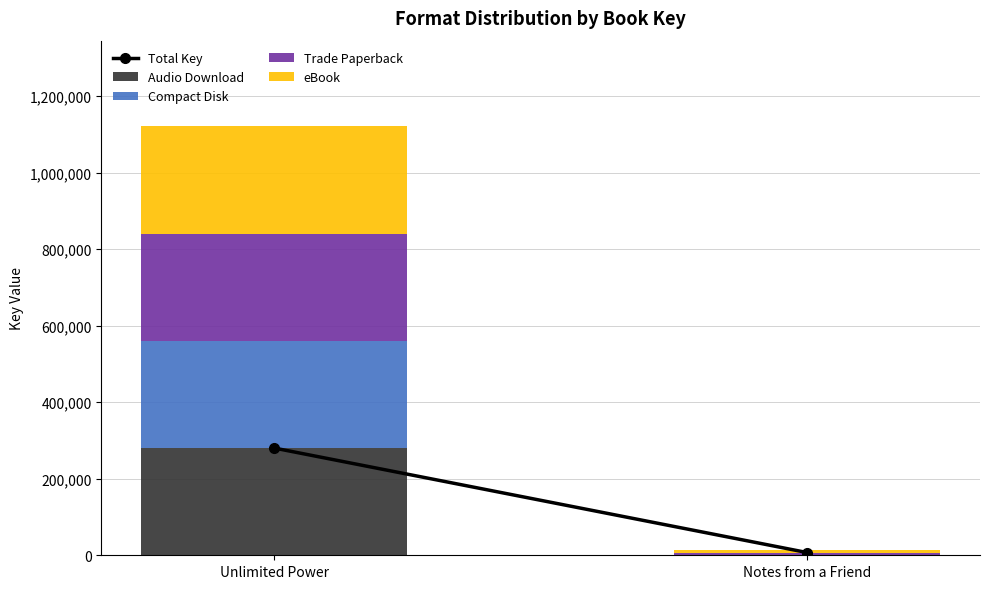

Is it true that Audio Download equals 94250 at Unlimited Power?

False